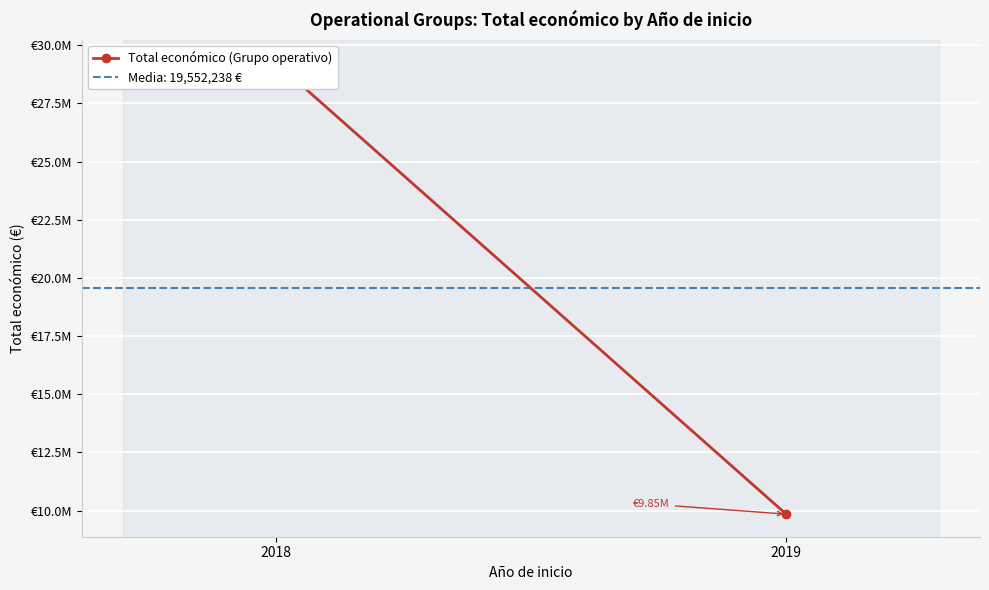

The value at 2019 is 9847932. True or false?

True